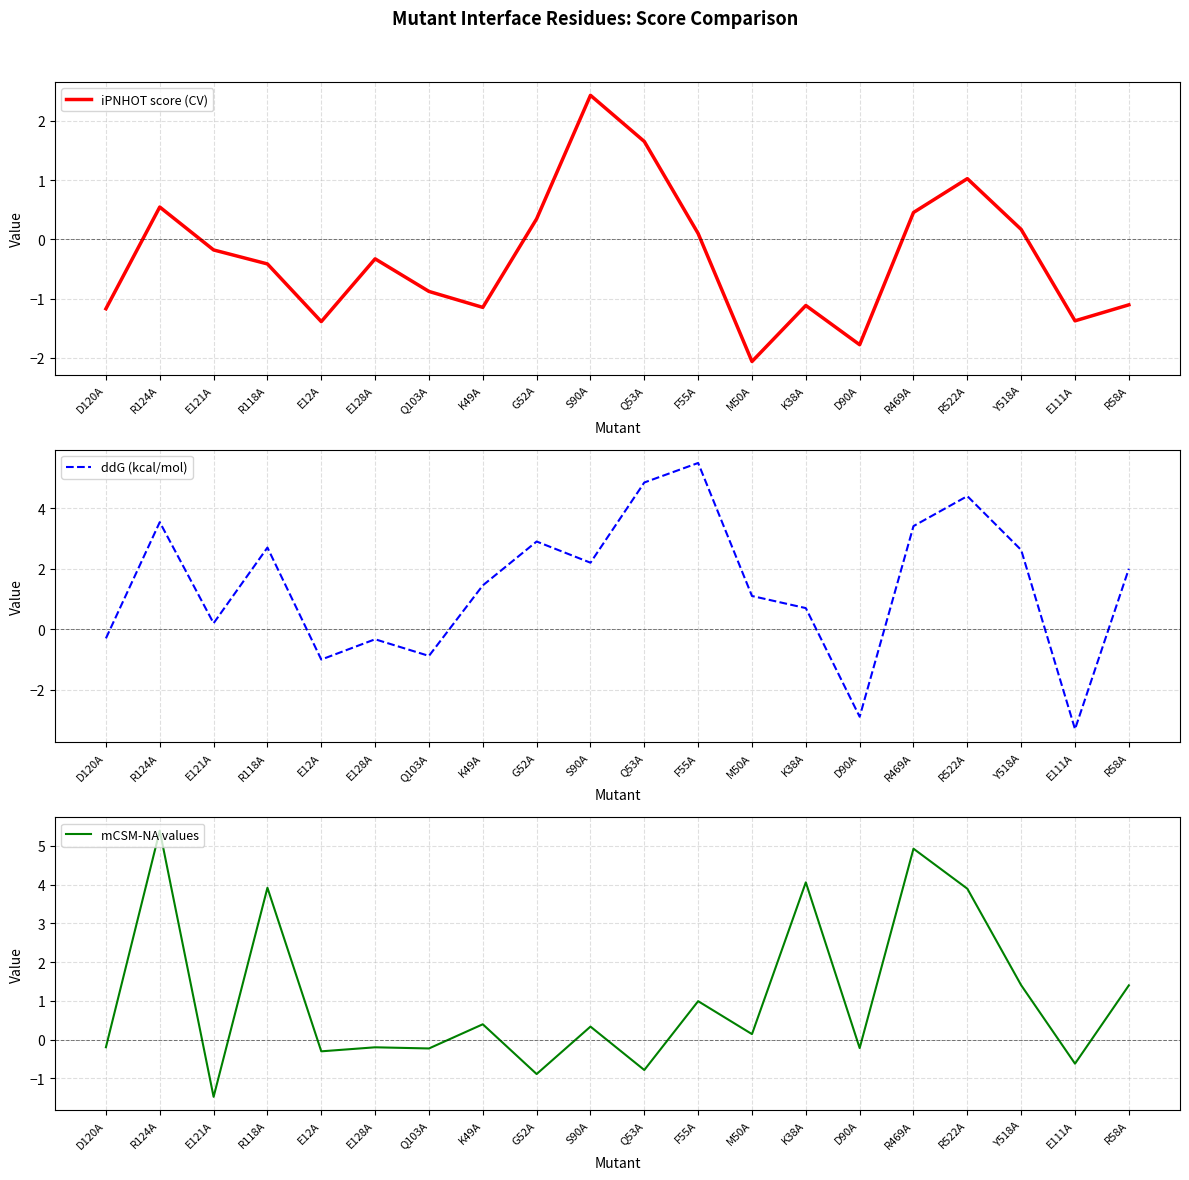

What is the maximum value for iPNHOT score (CV)?

2.4